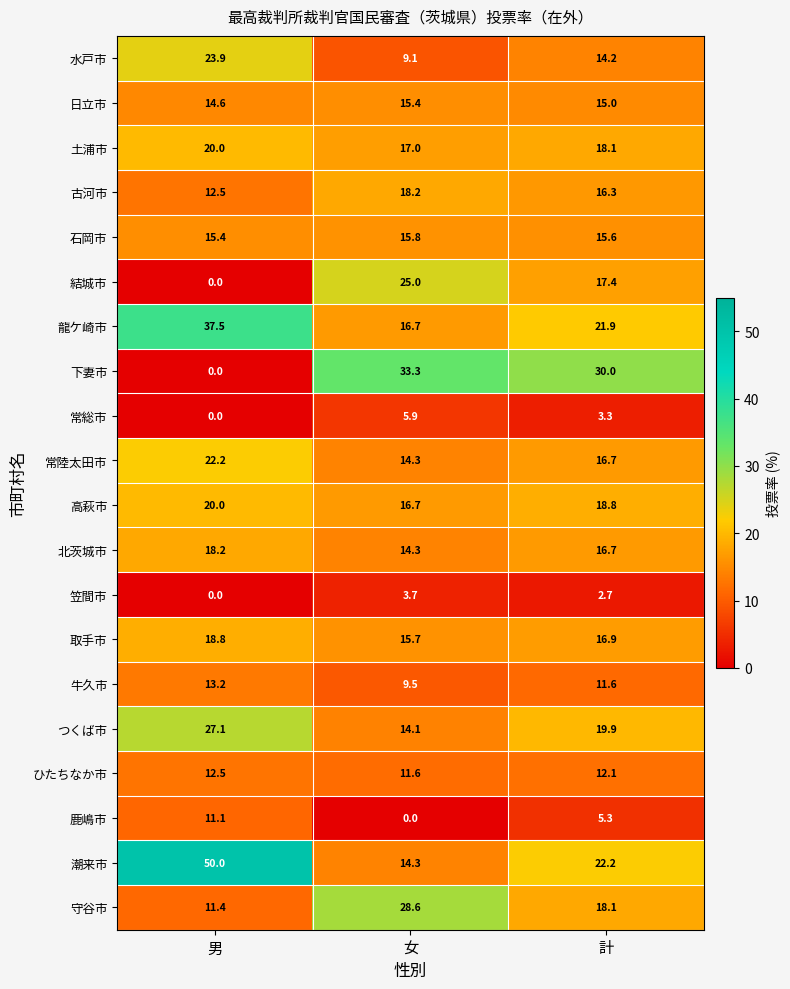

True or false: 水戸市 has a value of 23.9 at 男.

True